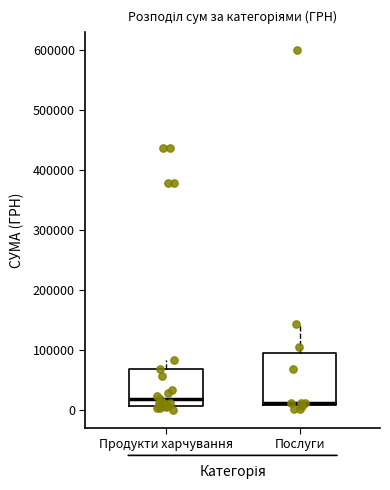

Reading left to right, read every box against the y-axis: the position of its median line, the range the box covers, and the ends of its whiskers. The values are not printed on the chart, so give them approximately, as read against the axis.

Продукти харчування: median 20000, box 10000 to 70000, whiskers 0 to 80000
Послуги: median 10000 (just above the box's lower edge), box 10000 to 100000, whiskers 0 to 140000